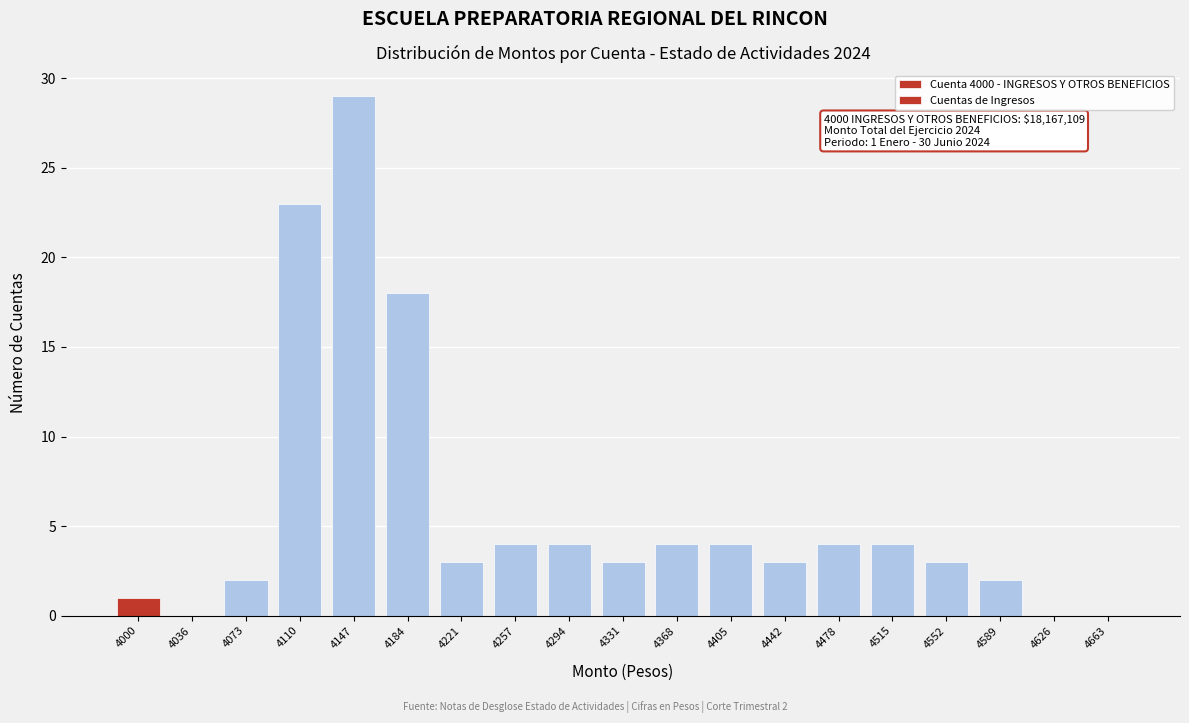

Reading left to right, what are all the values shown in this chart?

4000=1	4036=0	4073=2	4110=23	4147=29	4184=18	4221=3	4257=4	4294=4	4331=3	4368=4	4405=4	4442=3	4478=4	4515=4	4552=3	4589=2	4626=0	4663=0